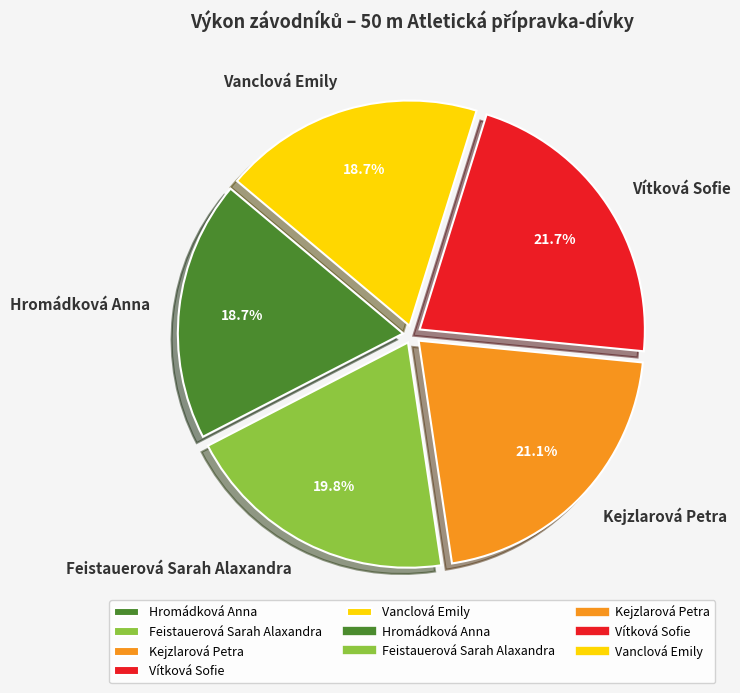

Does any single category account for the majority?

No